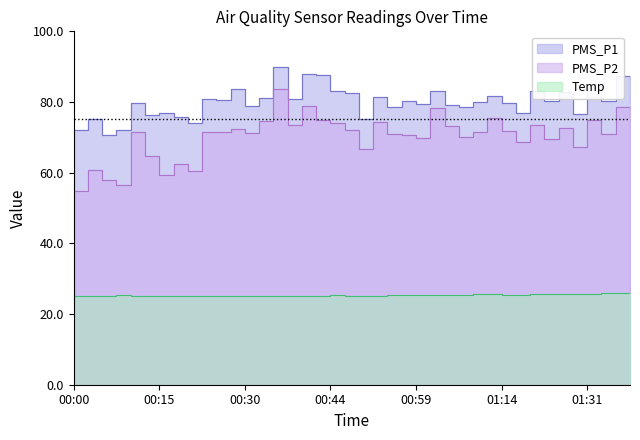

At which category is the sum across all series the highest?

00:35